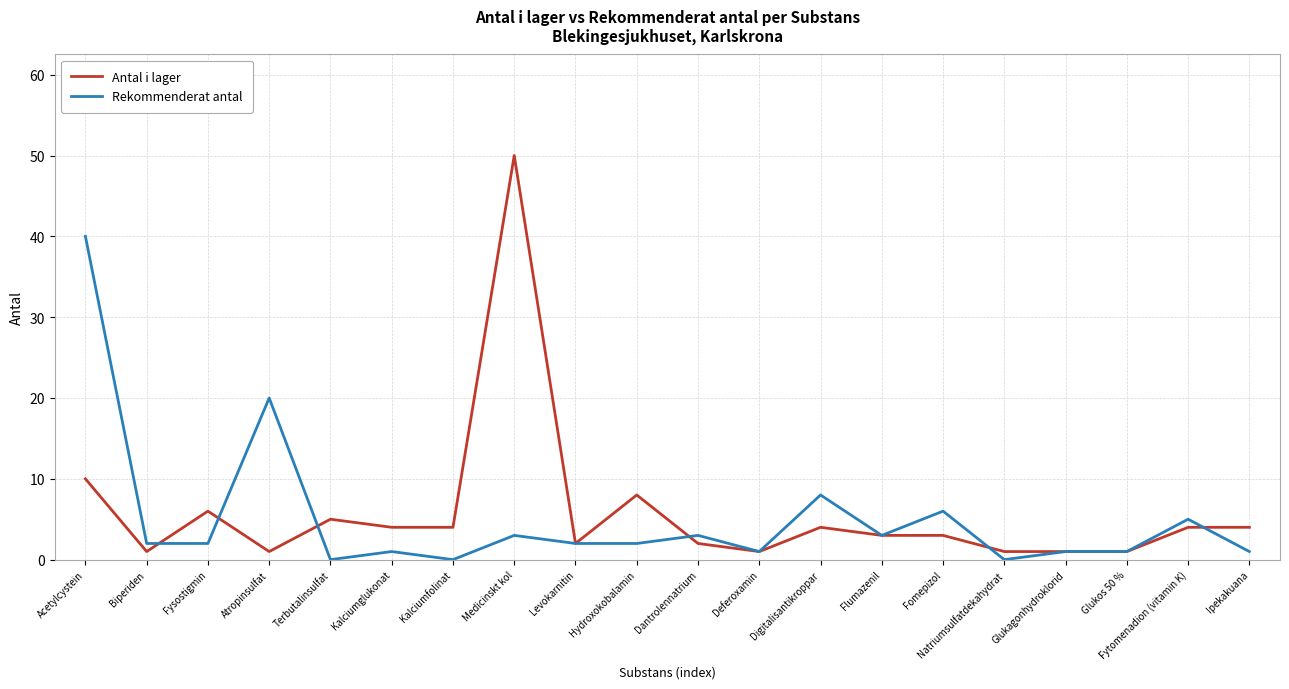

What is the maximum value shown in the chart?

50